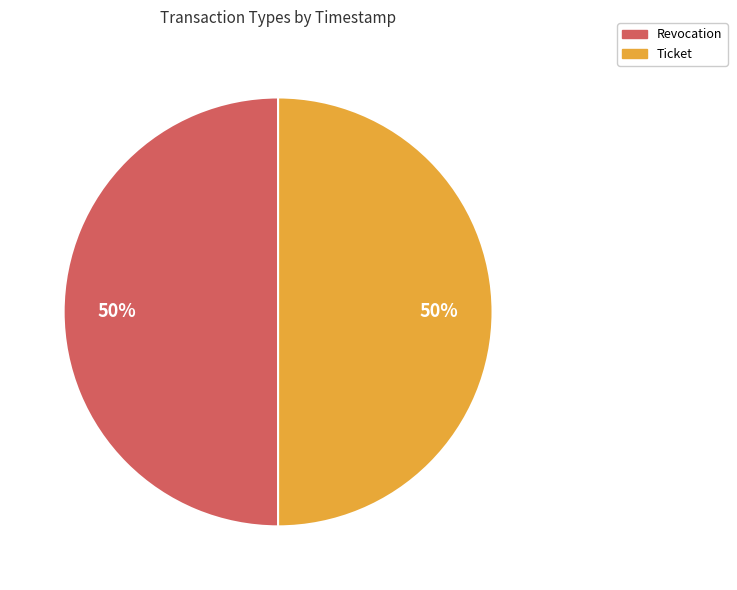

To the nearest percent, what is the average slice percentage?

50%